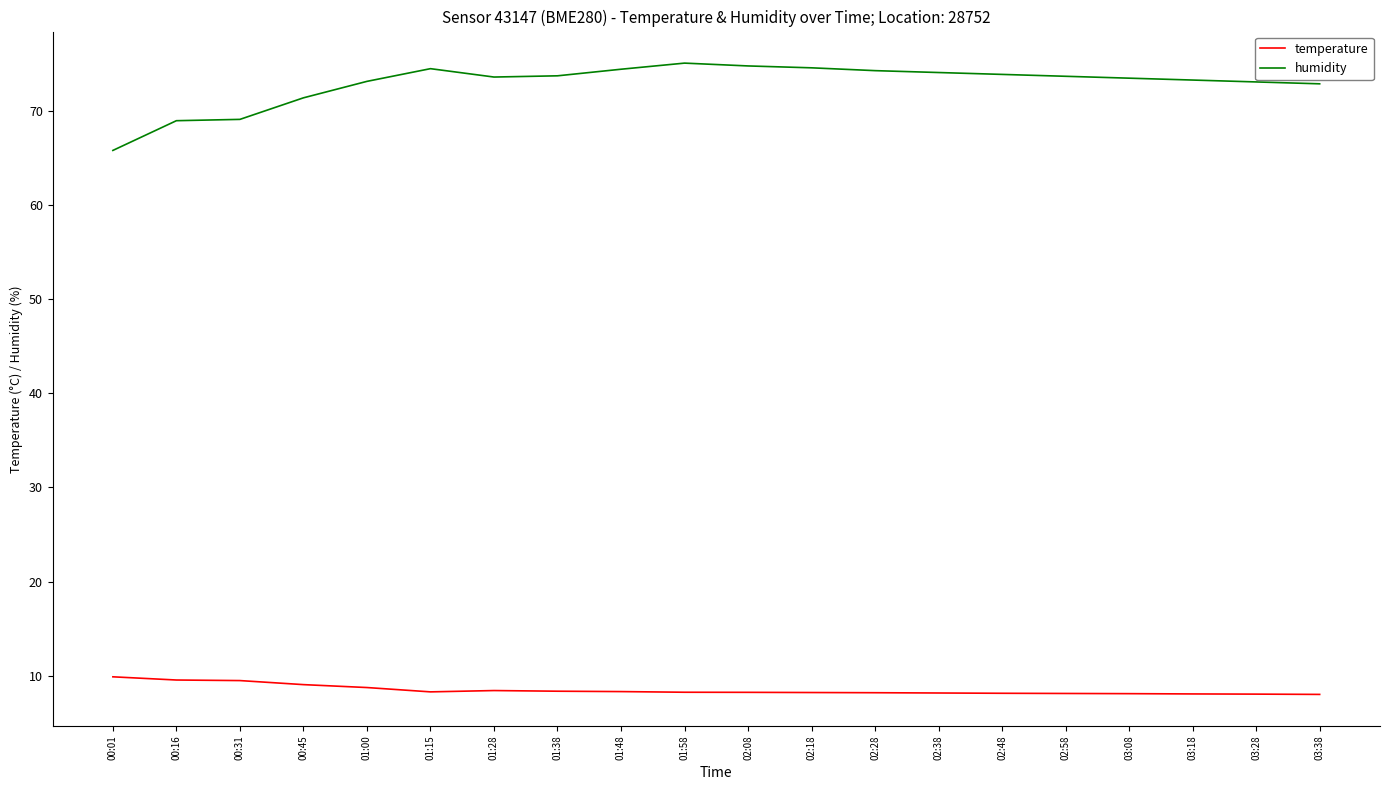

What is the difference between the highest and lowest values at 02:28?

66.1